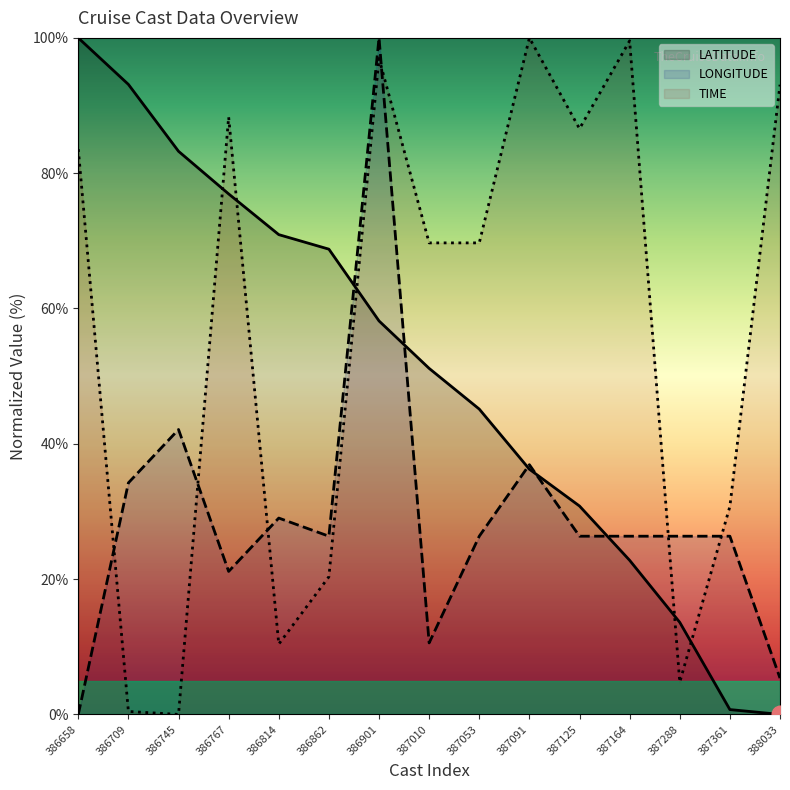

Rank the series by their average value, from lowest to highest.

LONGITUDE, LATITUDE, TIME